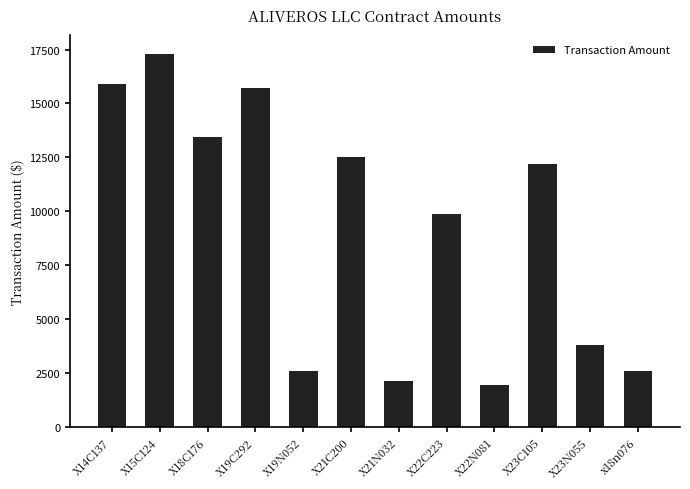

How many bars are there in total?

12